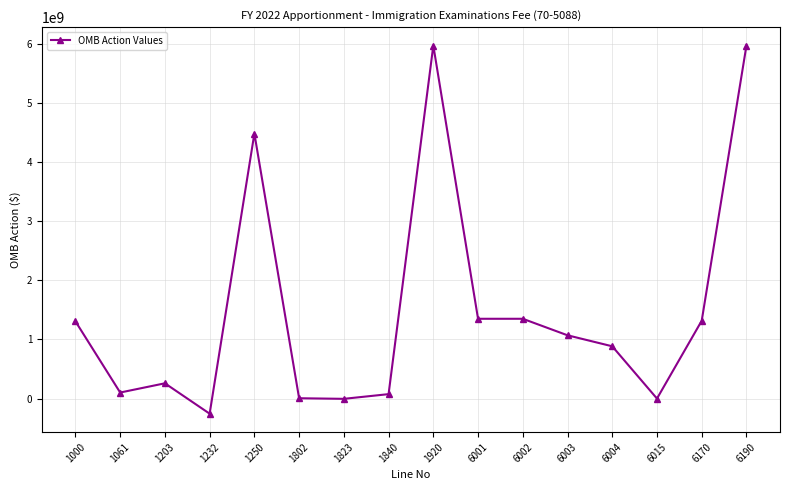

Between 1232 and 1840, which is larger?

1840